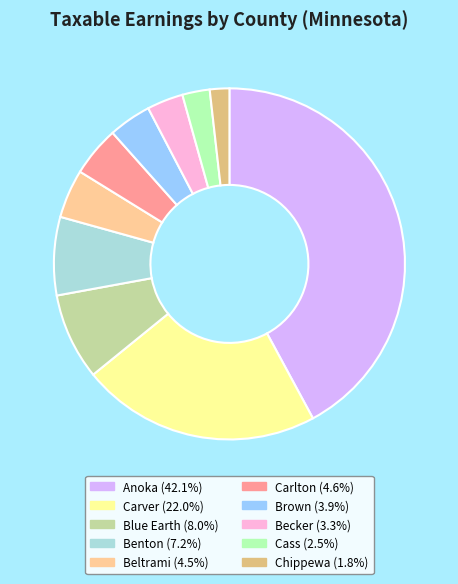

How many segments does this pie chart have?

10